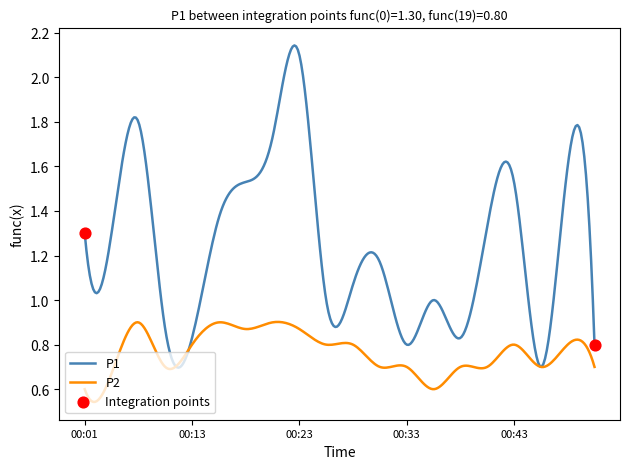

Which series has the widest spread of values?

P1